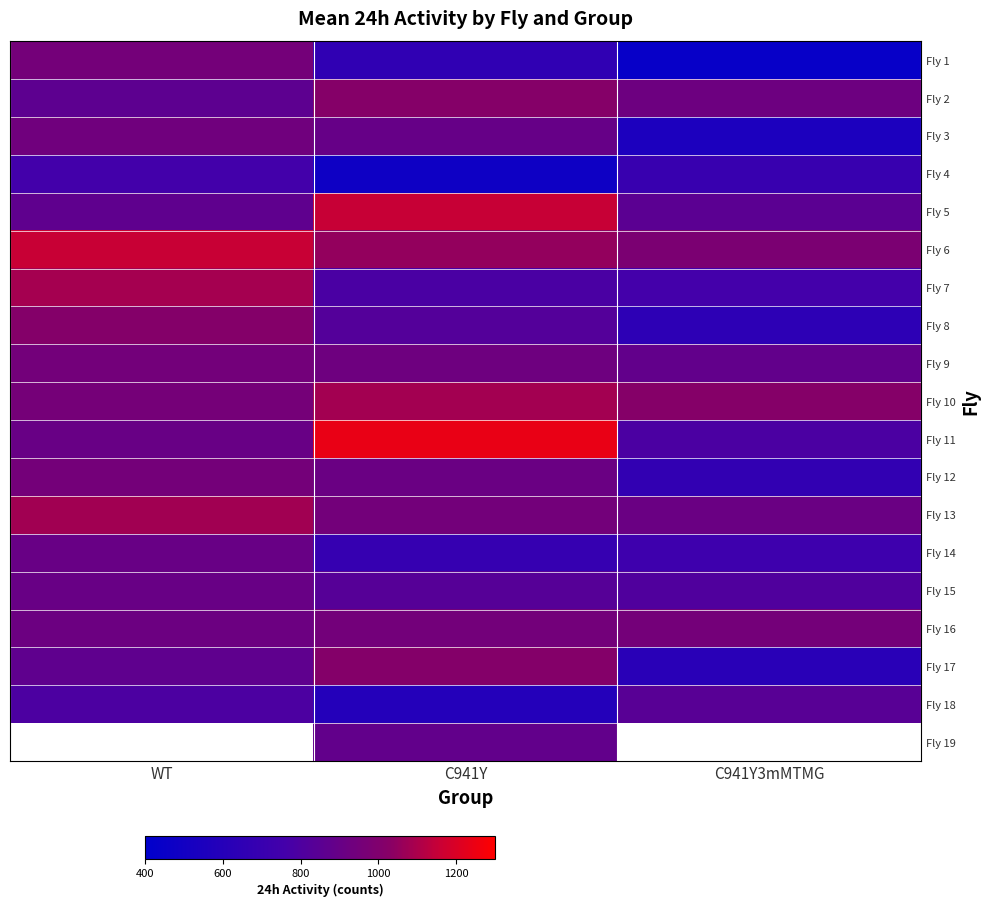

At which label does Fly 17 reach its peak?

C941Y